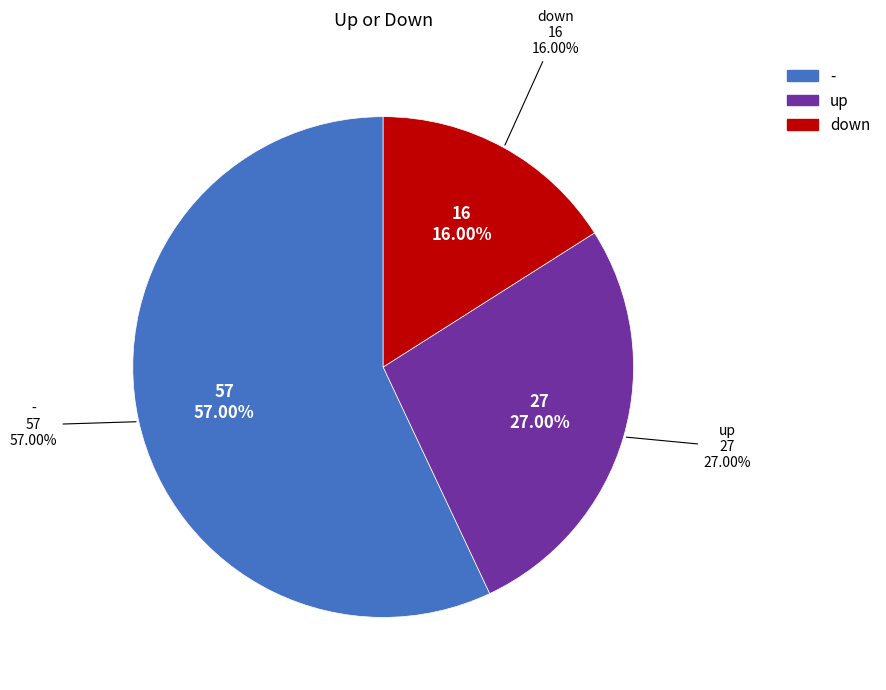

Count the number of slices in the pie.

3